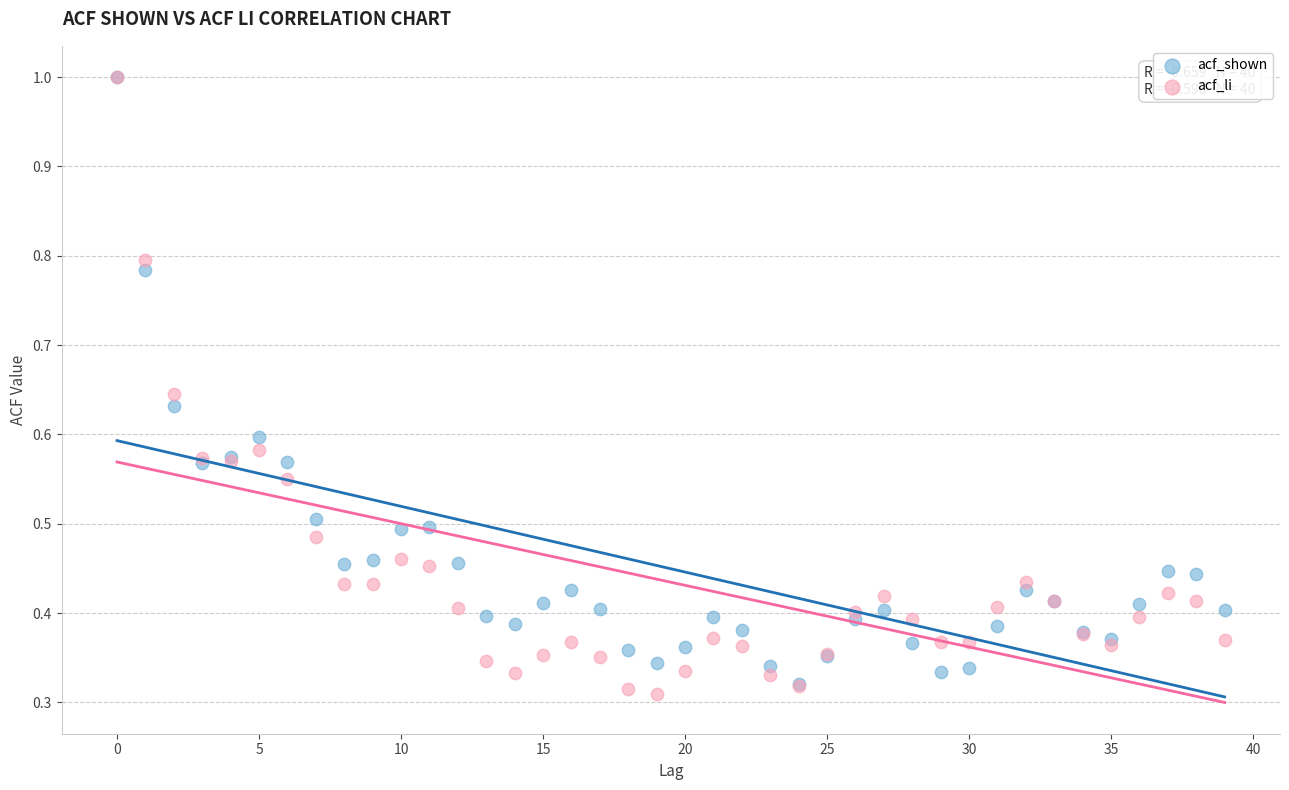

What are all the series names shown in the legend?

acf_shown, acf_li